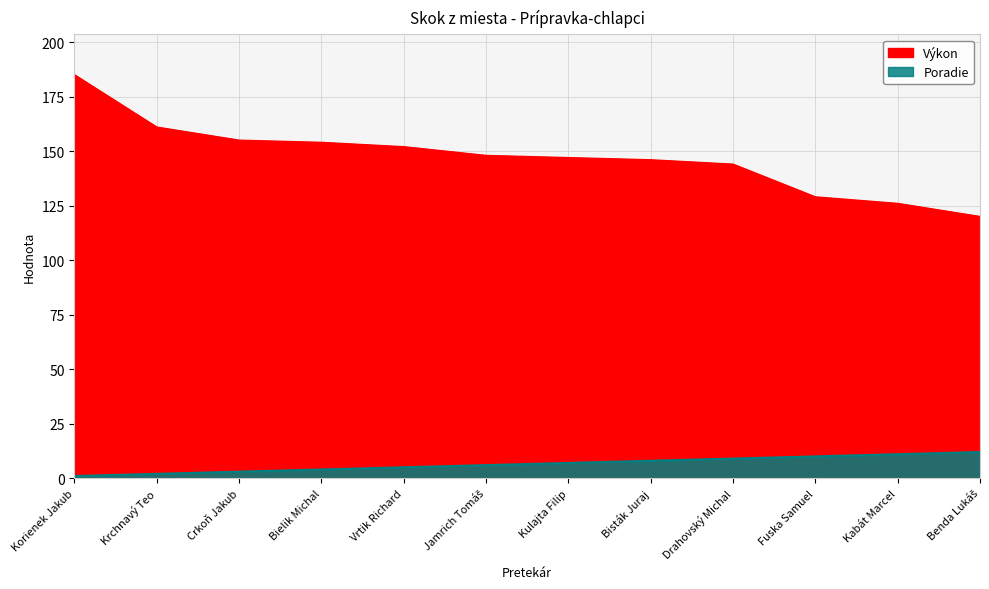

True or false: Poradie and Výkon cross at least once.

False